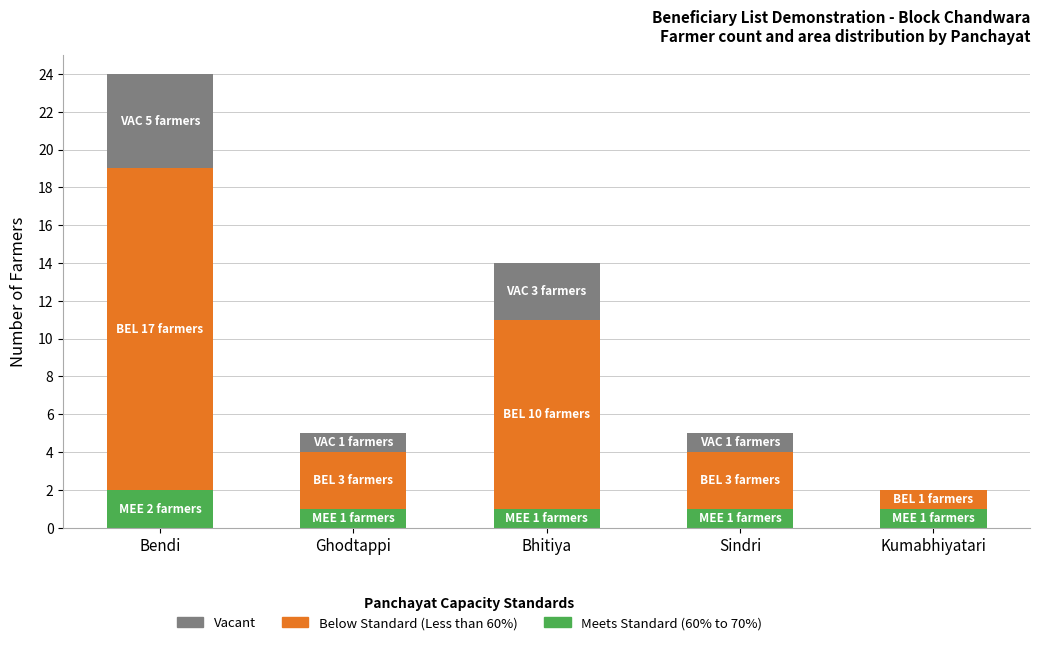

At which category is the sum across all series the highest?

Bendi